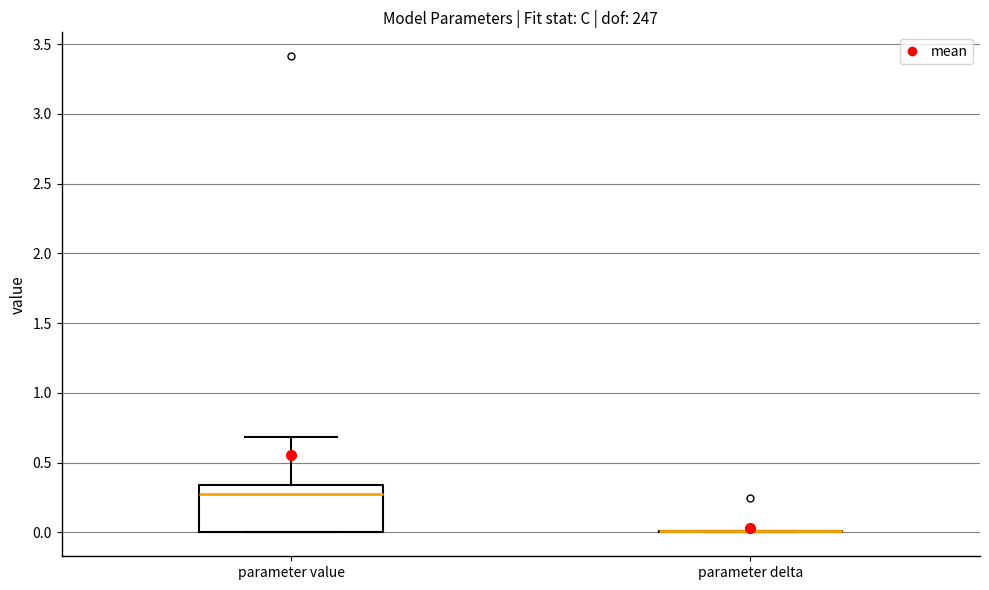

Where is the lower edge of the box for parameter value on the y-axis? The values are not printed on the chart, so give them approximately, as read against the axis.

0.00